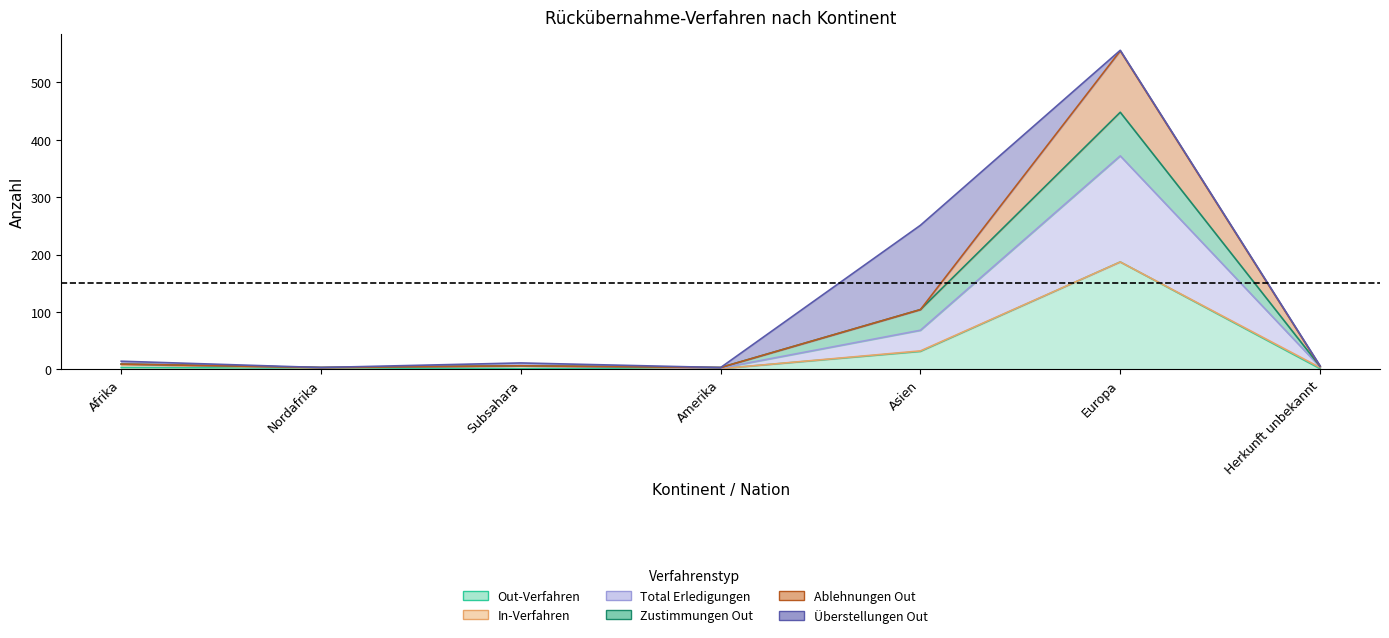

What position from the left is Europa?

6